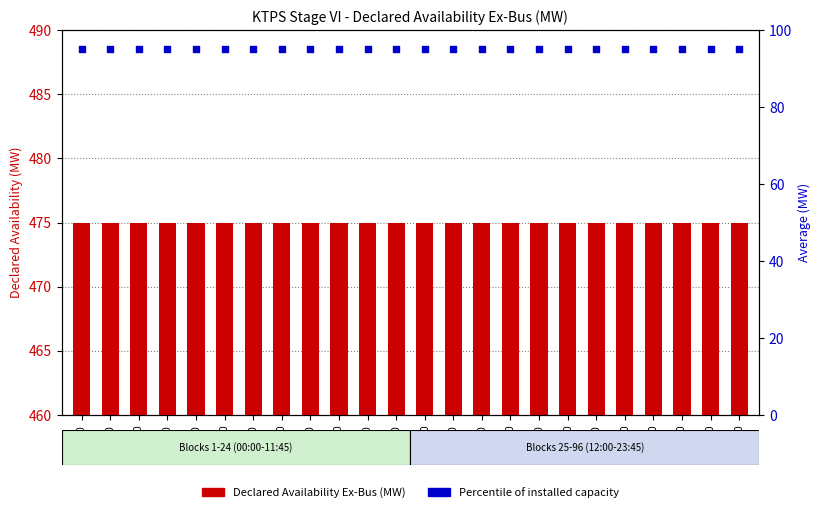

At which category is the sum across all series the highest?

00:00